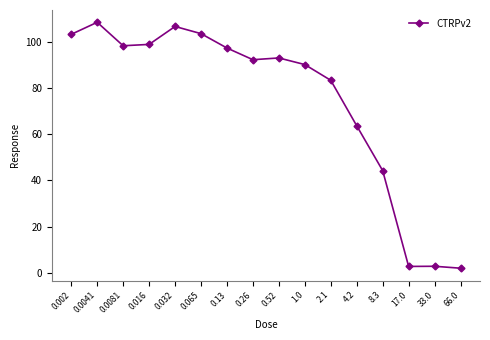

Where is the data nearest to the value 55?

4.2